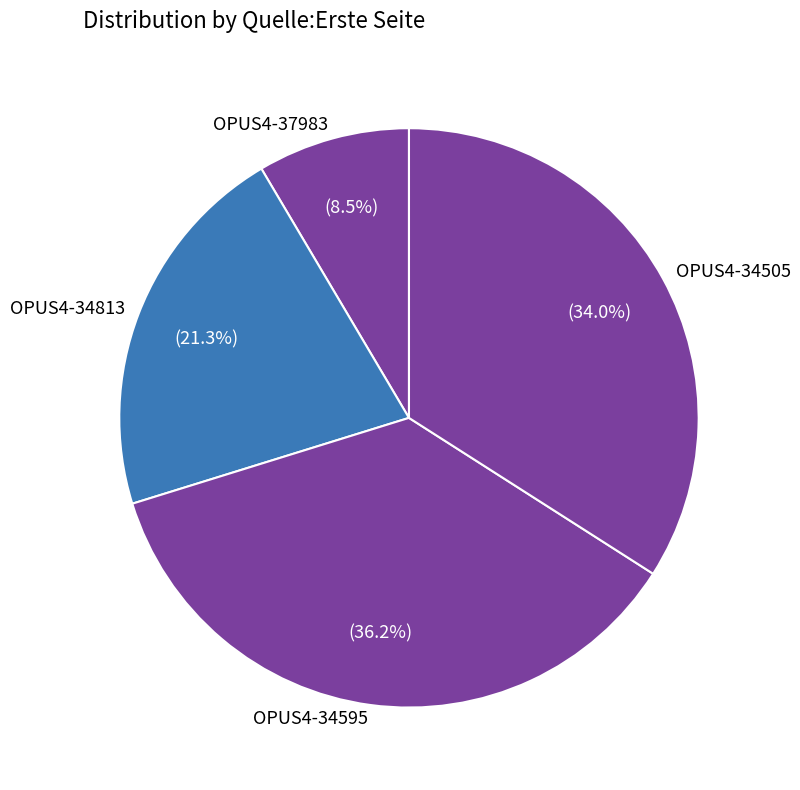

True or false: OPUS4-37983 accounts for 1% of the total.

False